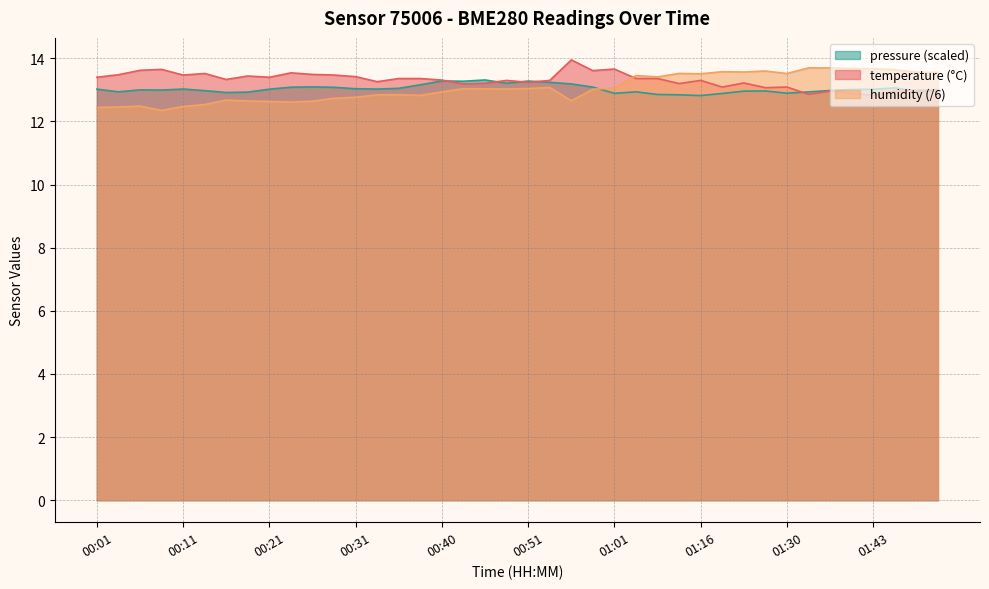

Which series changed the most between 00:04 and 00:16?

humidity